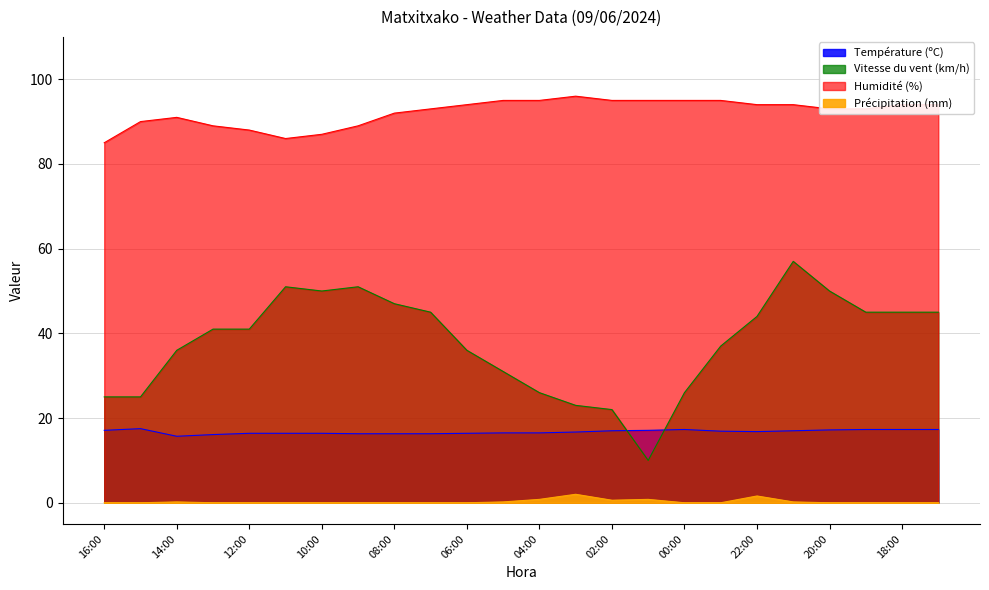

True or false: Température (ºC) and Humidité (%) intersect in this chart.

False